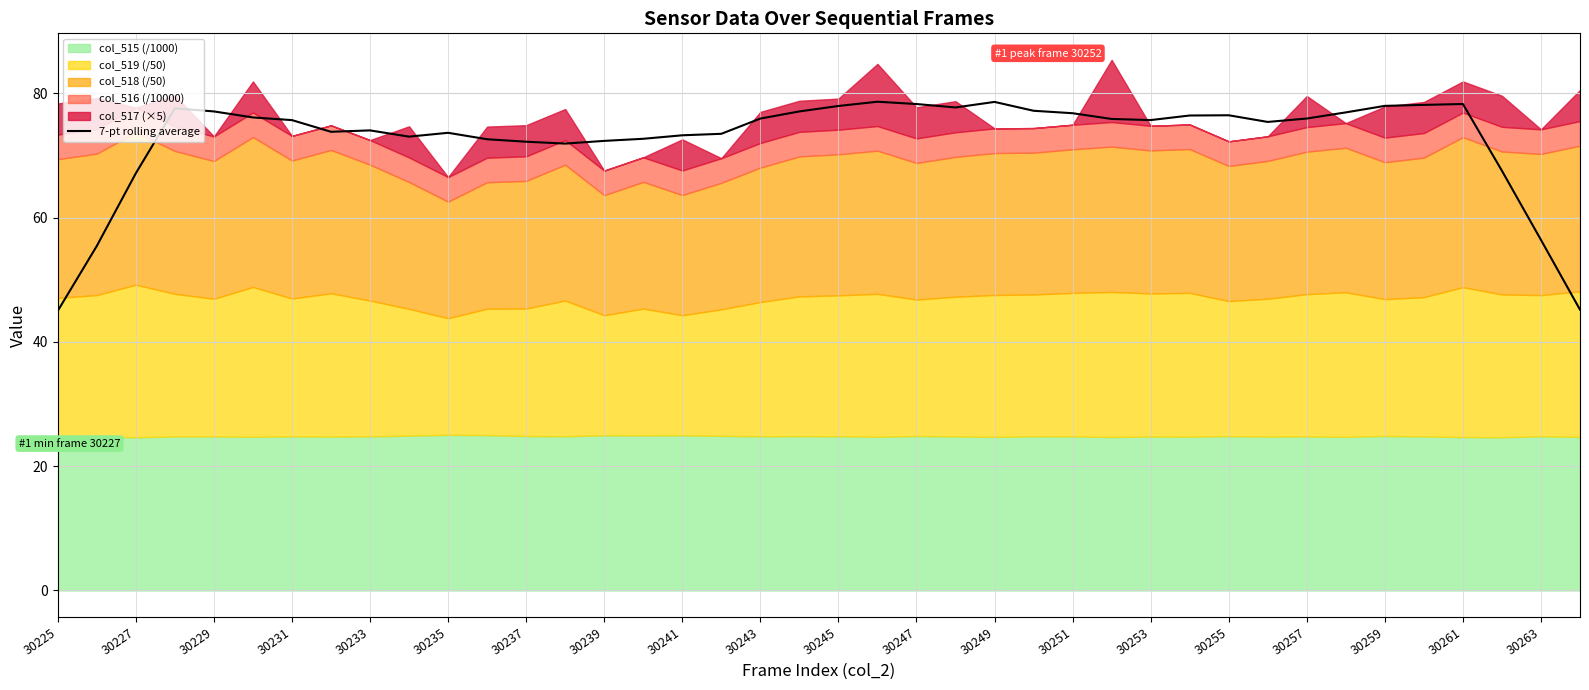

The 7-pt rolling average series shows 40.9 at 30243. True or false?

False